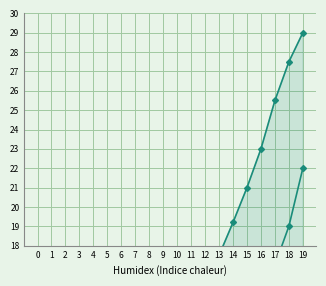

Which has a higher value, 16 or 12?

16